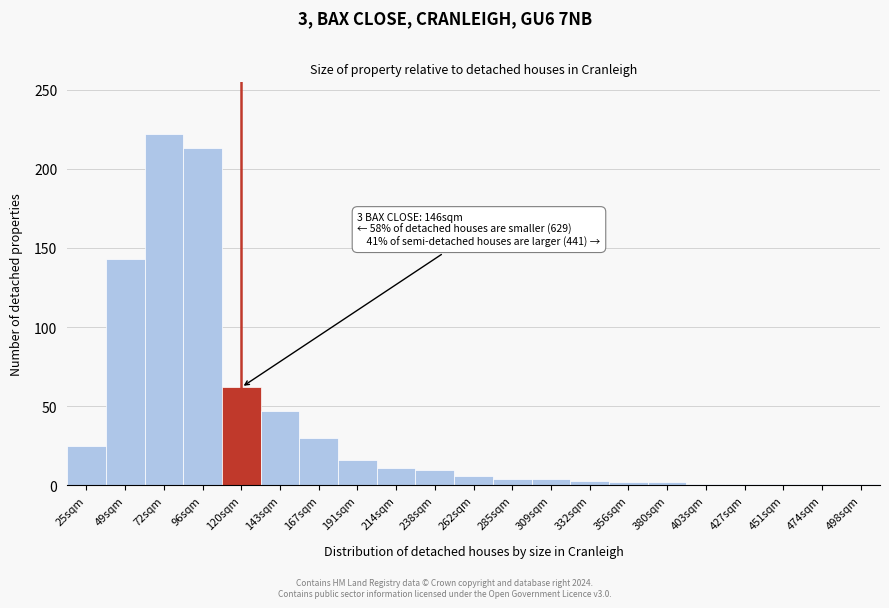

Which category has the highest value across all series?

72sqm